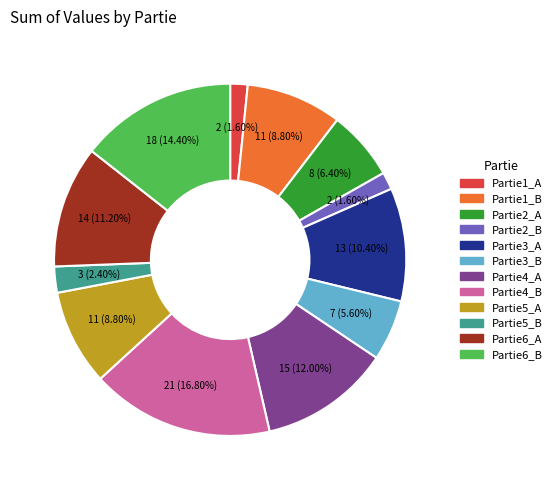

To the nearest percent, what is the combined percentage of Partie1_B and Partie1_A?

10%